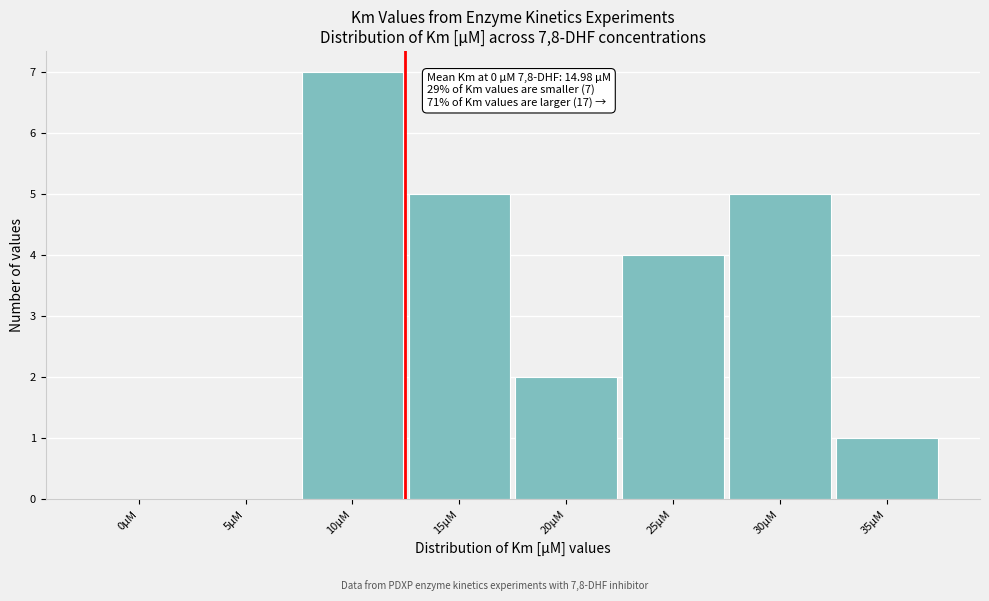

Reading left to right, what are all the values shown in this chart?

0µM=0	5µM=0	10µM=7	15µM=5	20µM=2	25µM=4	30µM=5	35µM=1